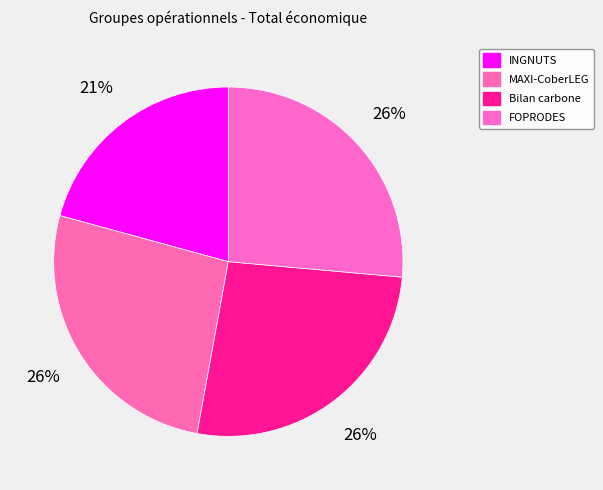

To the nearest percent, what is the average slice percentage?

25%